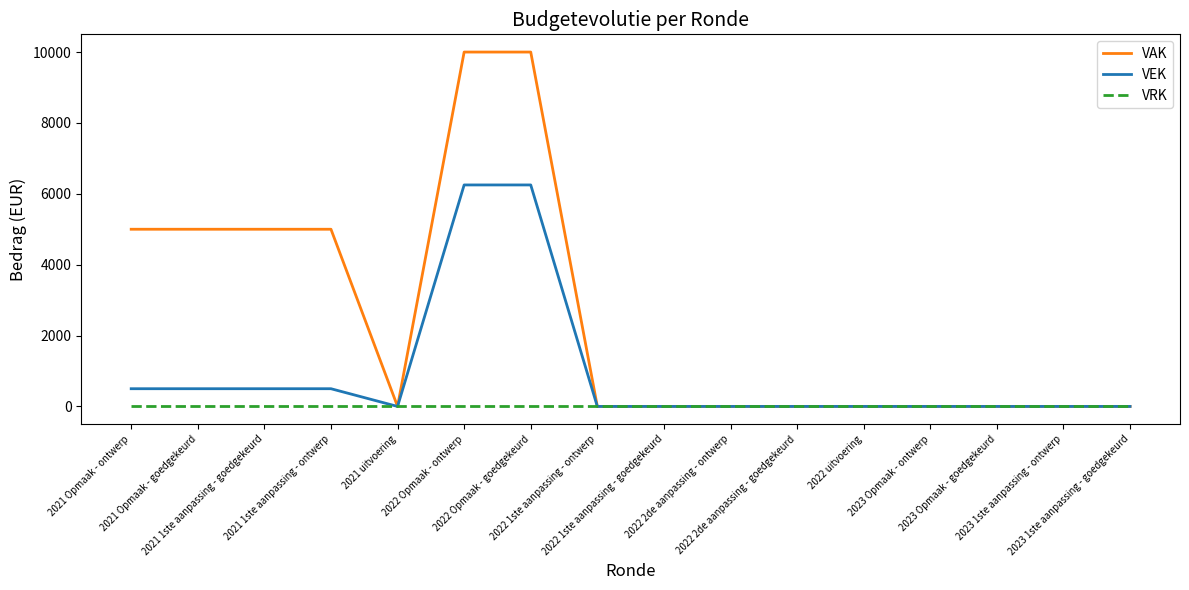

What position from the left is 2022 2de aanpassing - ontwerp?

10